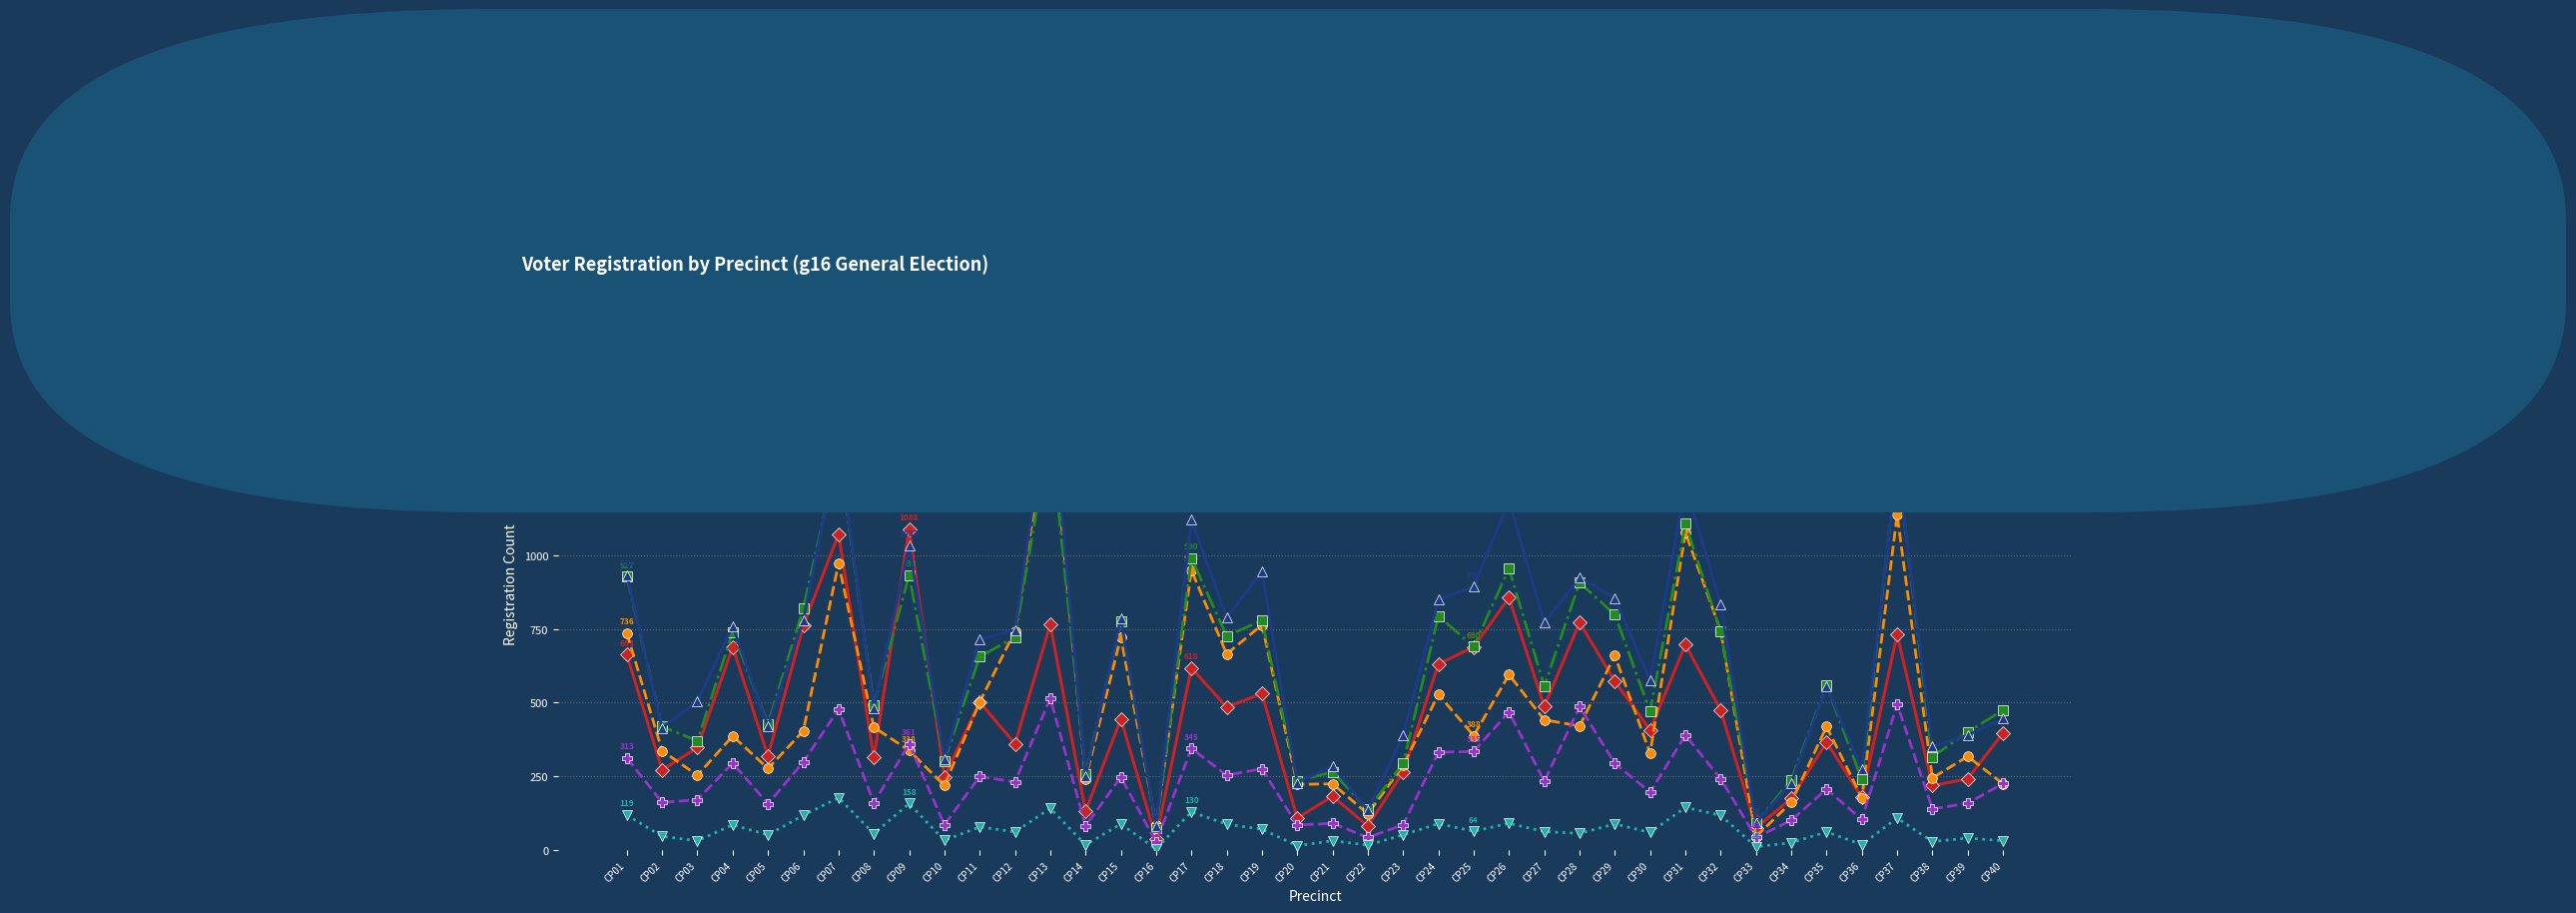

True or false: Dem Male 65+ Registrations and Male Registrations intersect in this chart.

False